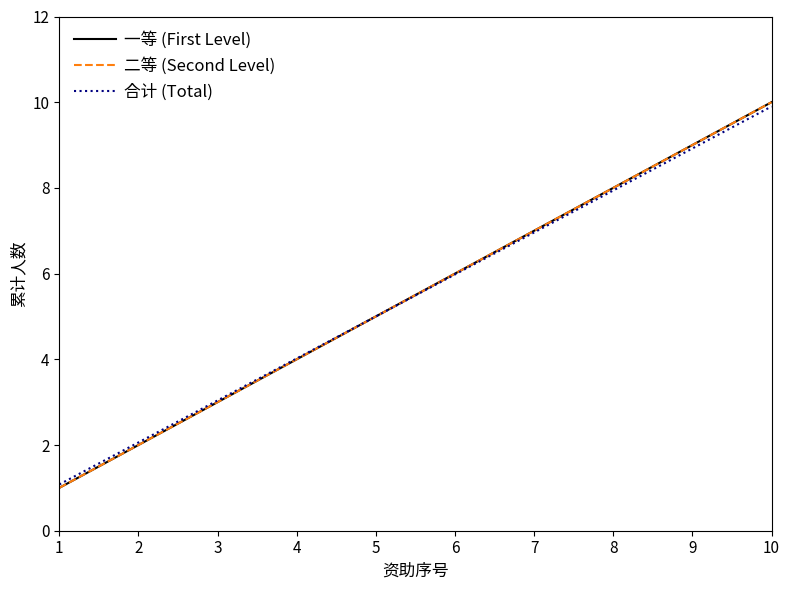

Does the chart have visible grid lines?

No